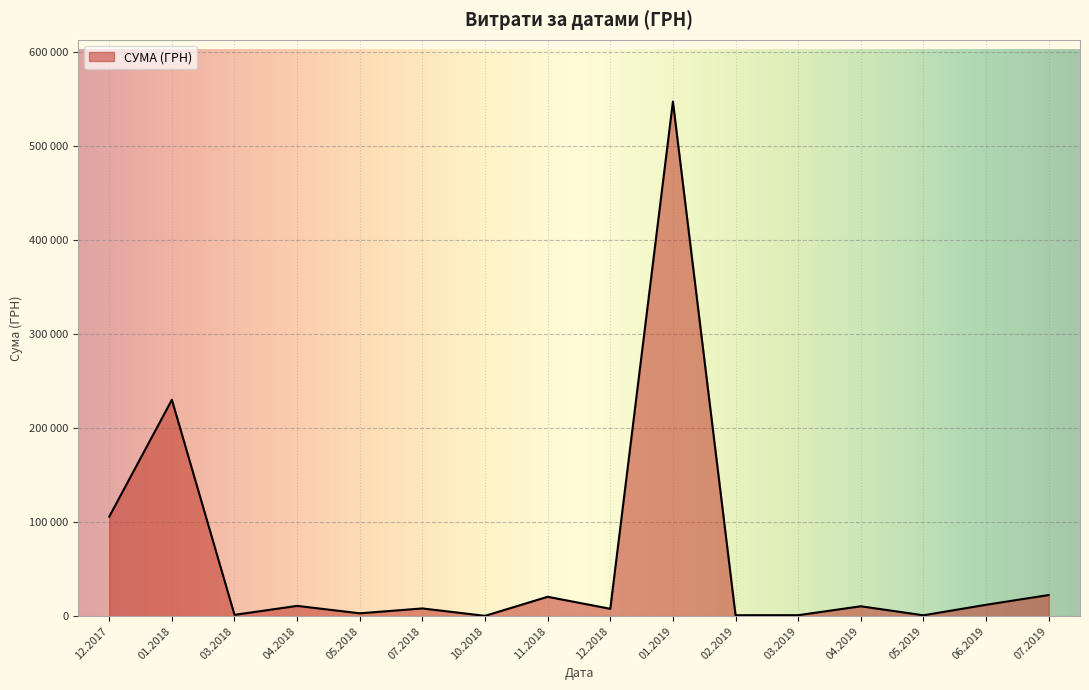

Does the chart display data point markers on the line(s)?

No